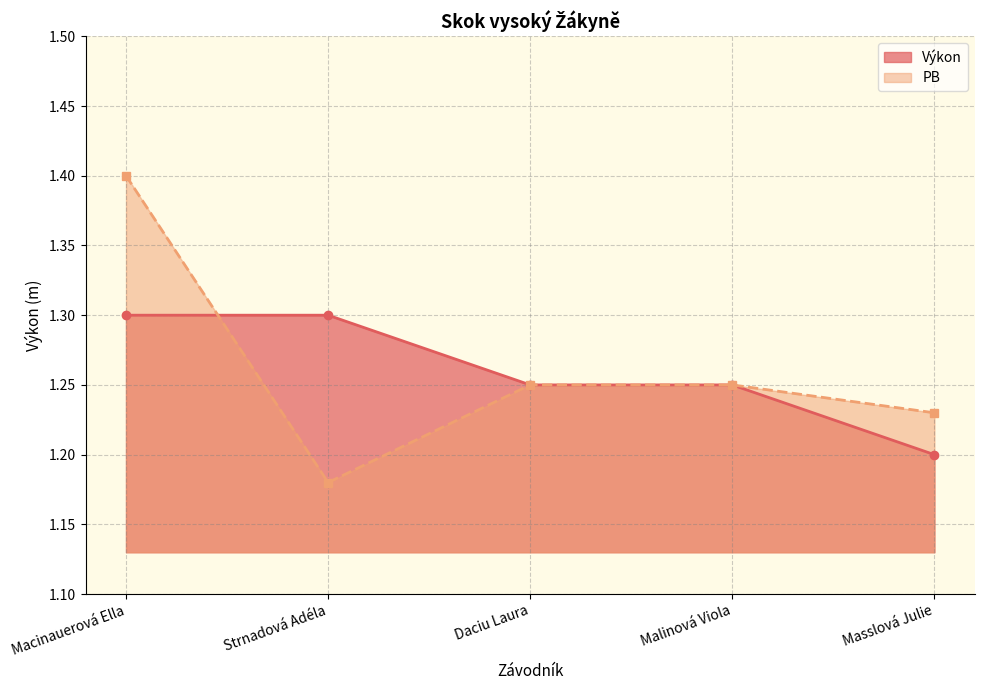

The value at Daciu Laura is 0.8. True or false?

False